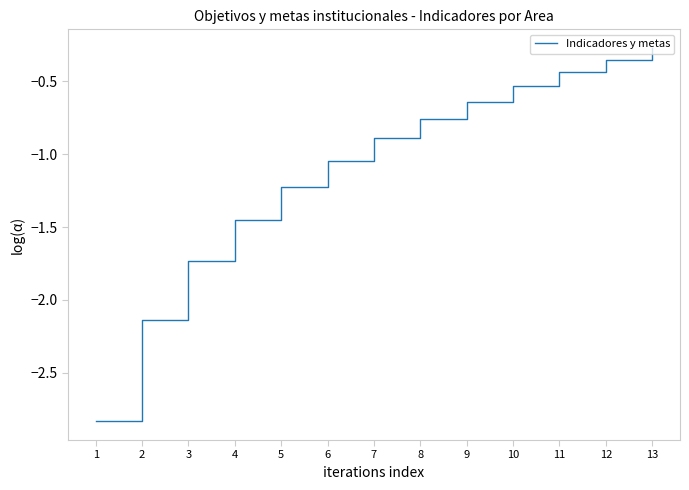

Is this an area chart (filled region under the line)?

No